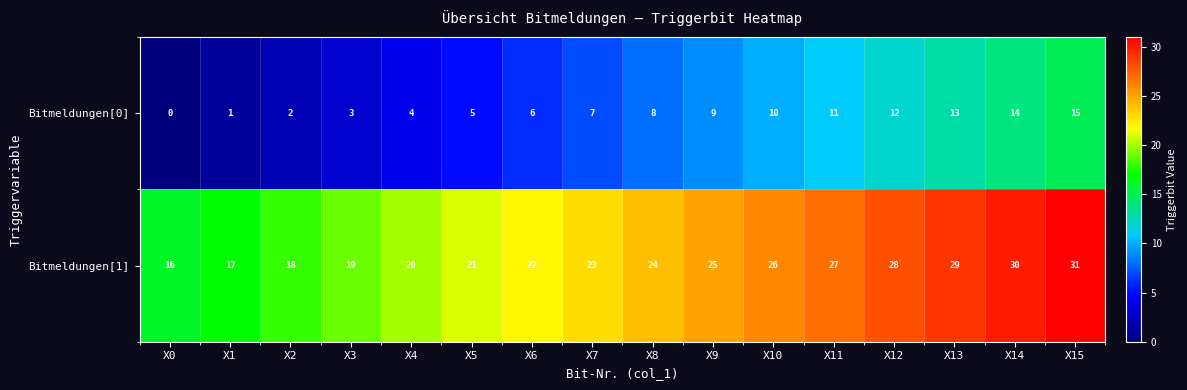

Rank the series by their maximum value, from lowest to highest.

Bitmeldungen[0], Bitmeldungen[1]